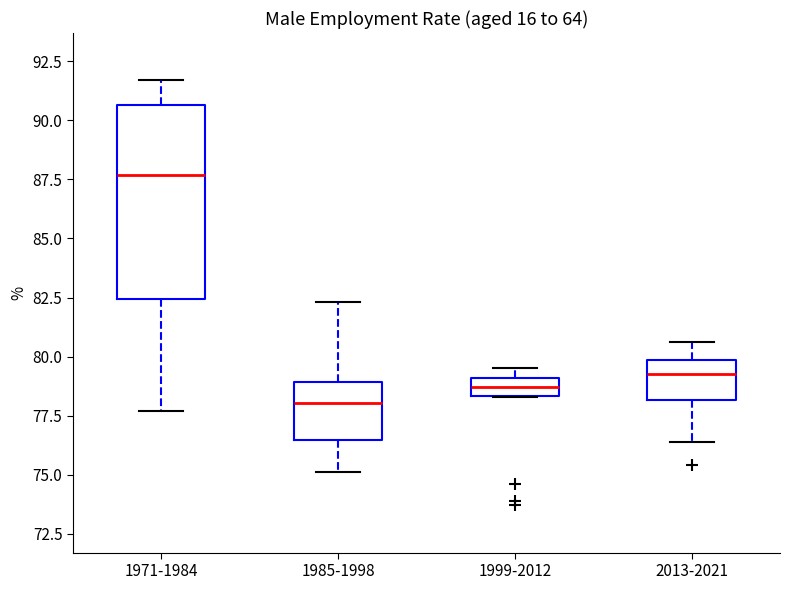

Which box has the highest median line?

1971-1984